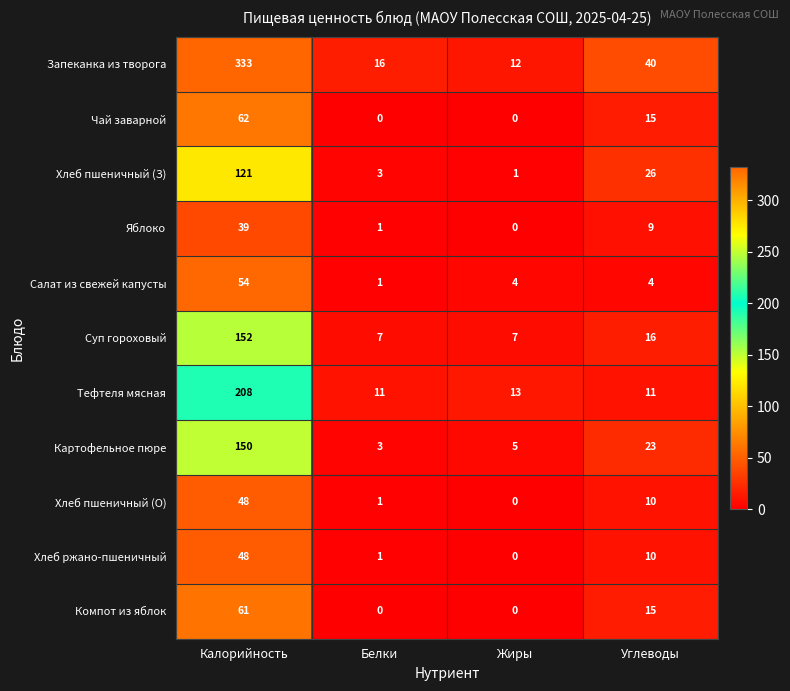

What is the maximum value for Тефтеля мясная?

208